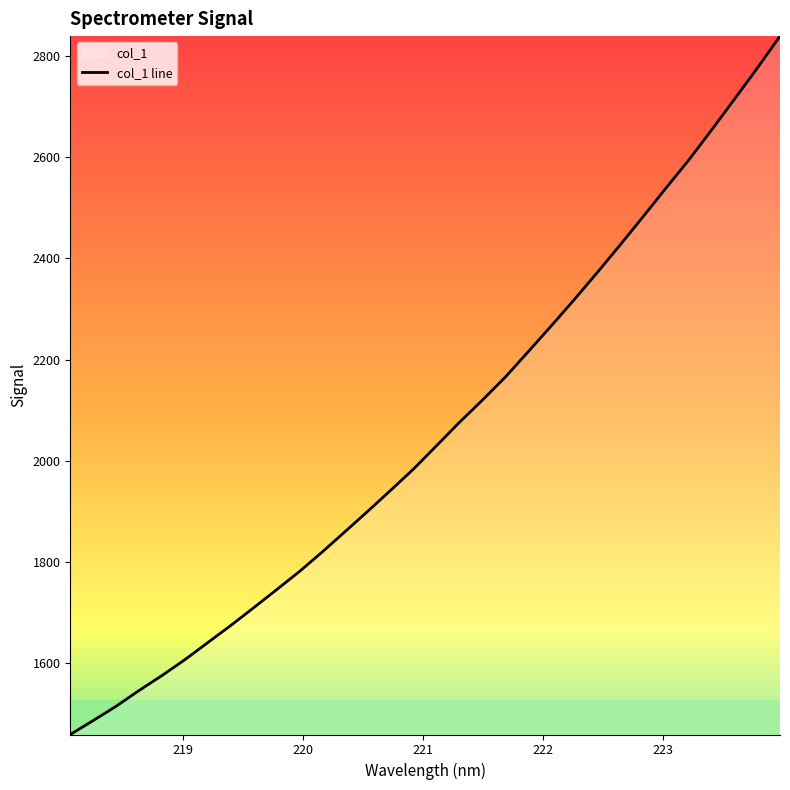

Which has a higher value, 221.3083 or 223.9802?

223.9802